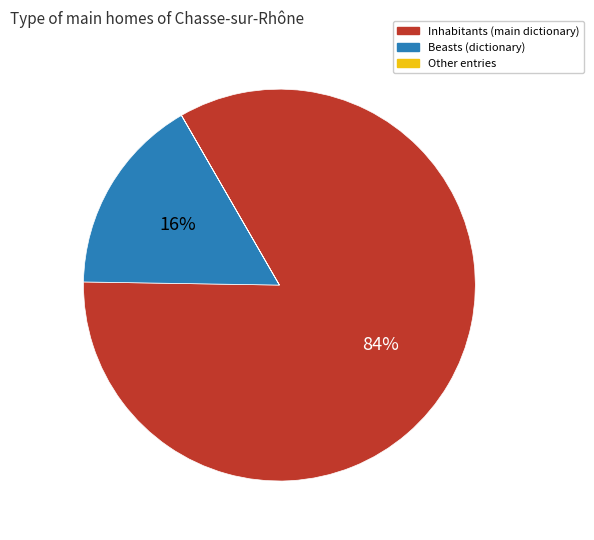

To the nearest percent, what is the difference between the largest and smallest slice percentages?

84%